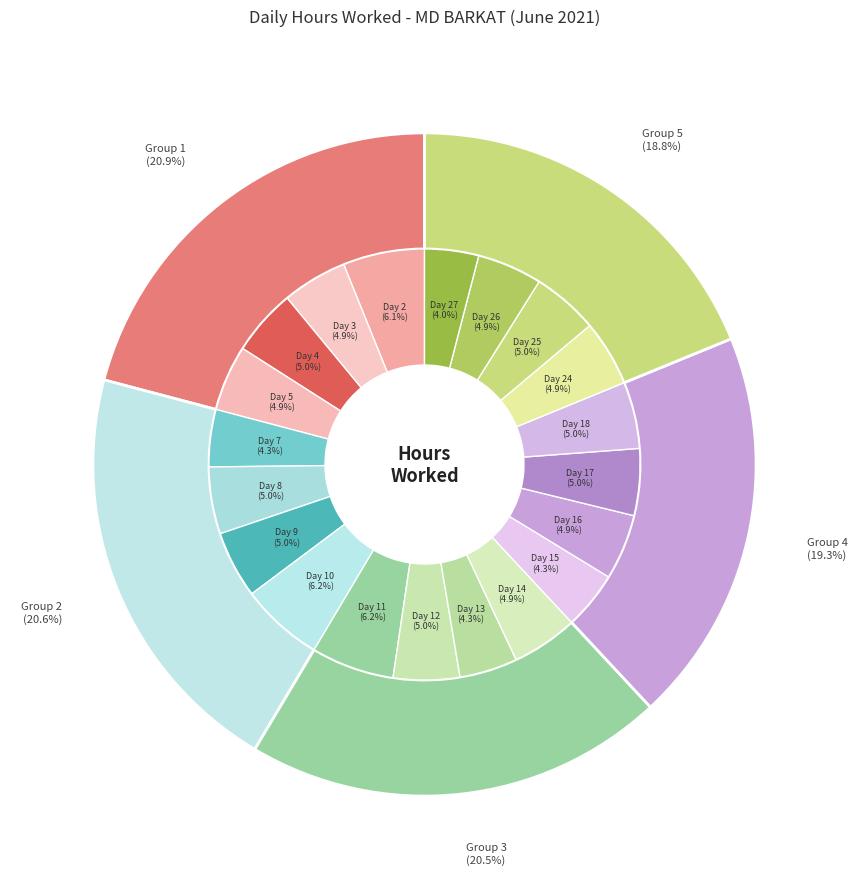

What percentage is the Day 13 slice, to the nearest percent?

4%